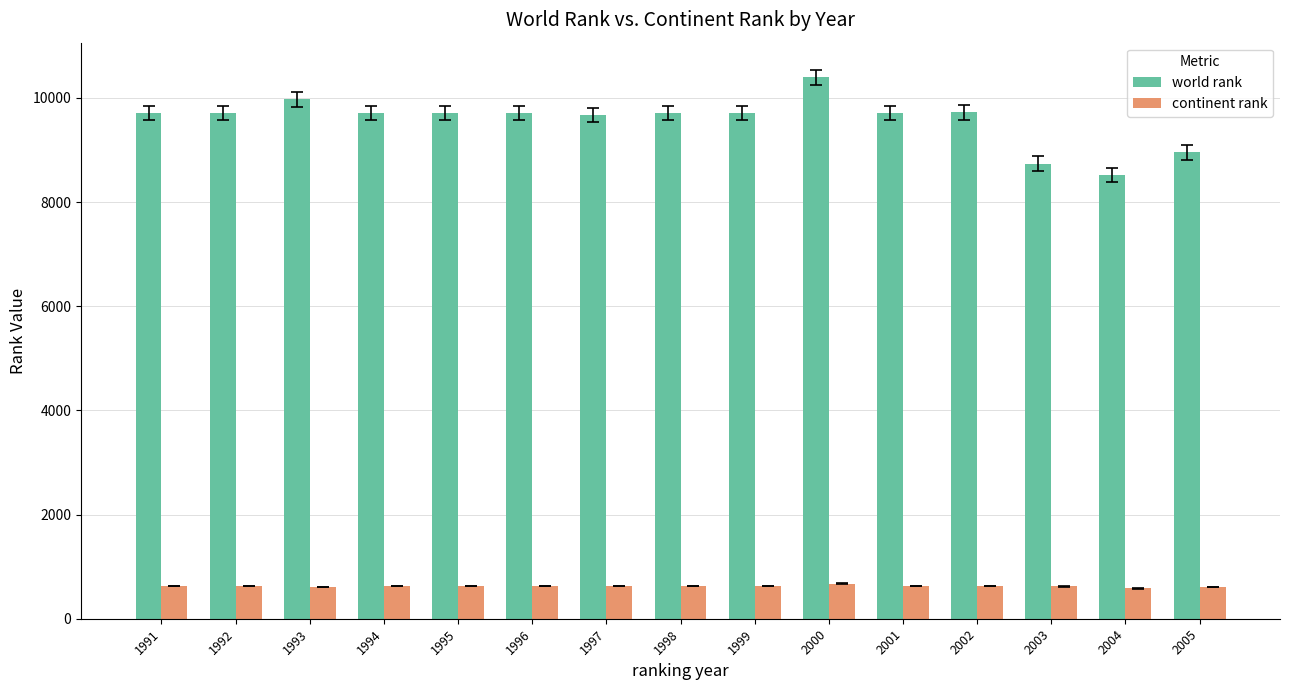

Is it true that world rank equals 8953 at 2005?

True